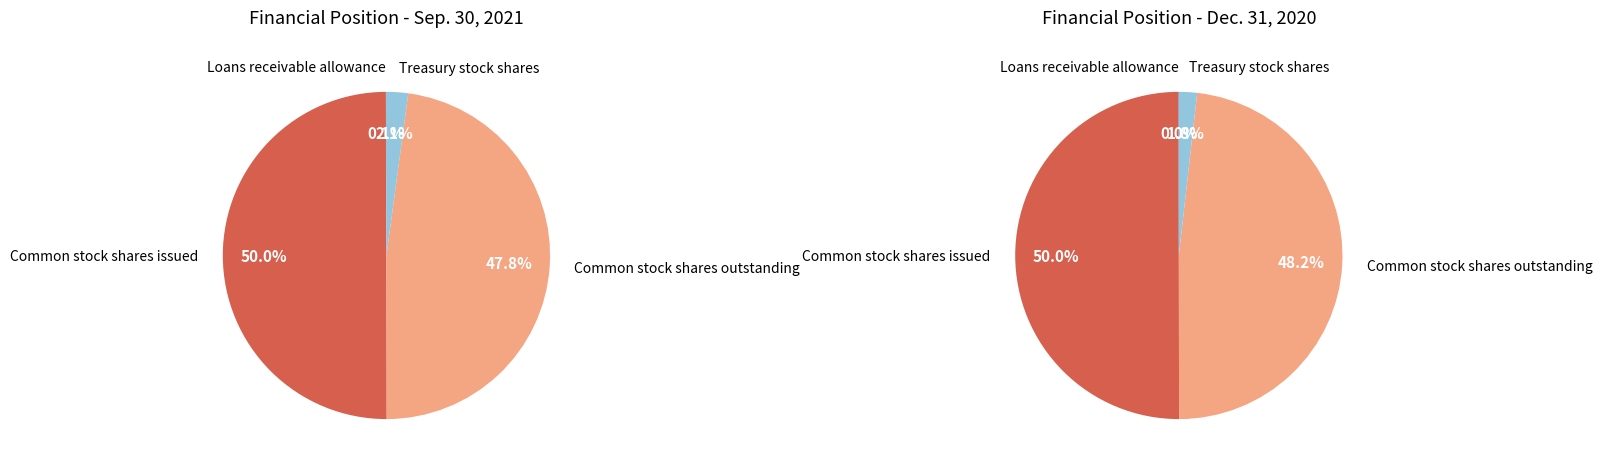

What percentage do Common stock shares outstanding and Treasury stock shares together represent?

50.0%